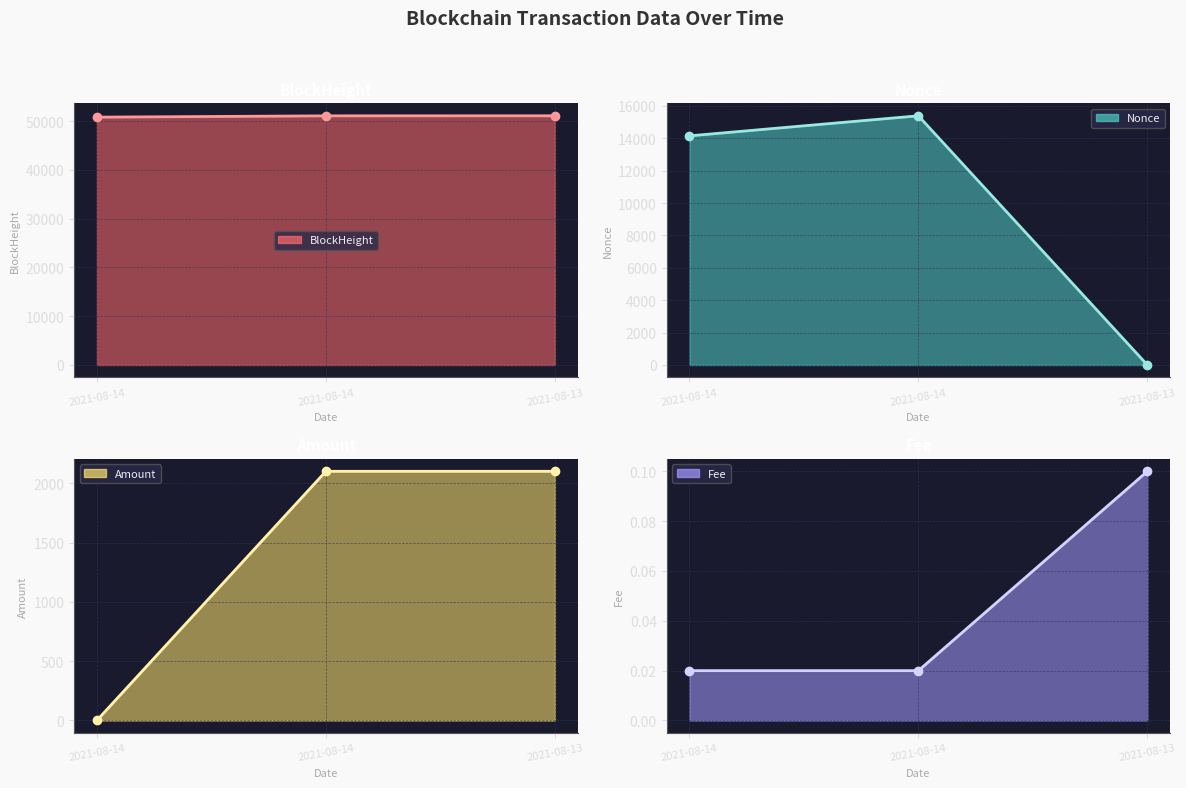

How many Fee line values are between 0 and 1?

3